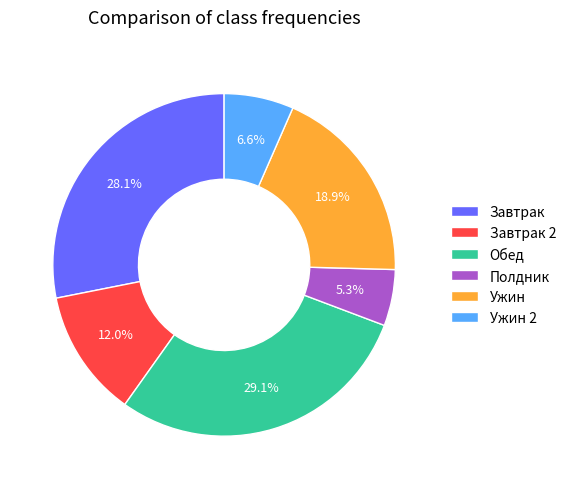

True or false: Ужин accounts for 19% of the total.

True